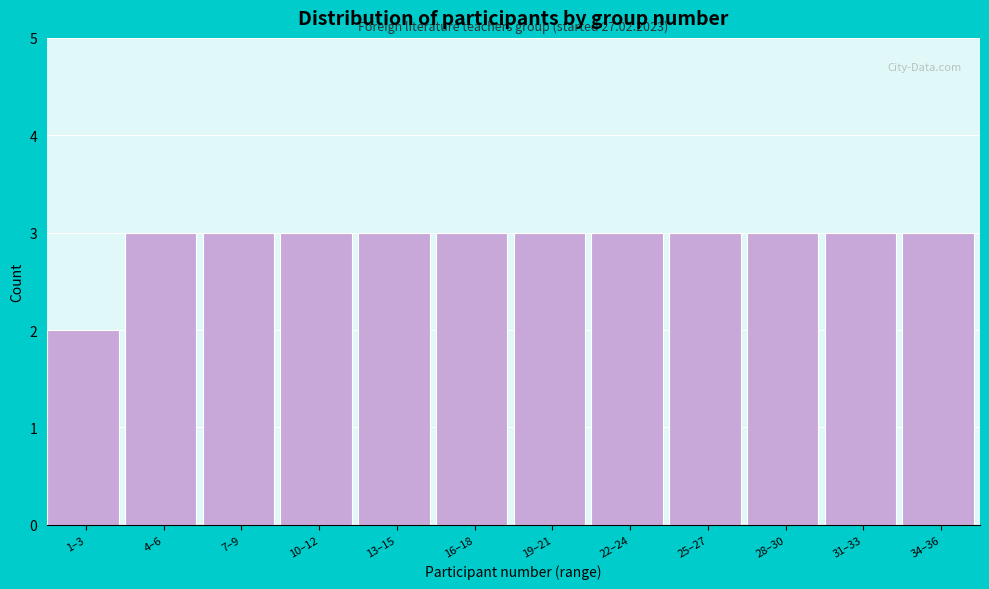

Reading left to right, transcribe all the data shown in this chart.

2	3	3	3	3	3	3	3	3	3	3	3